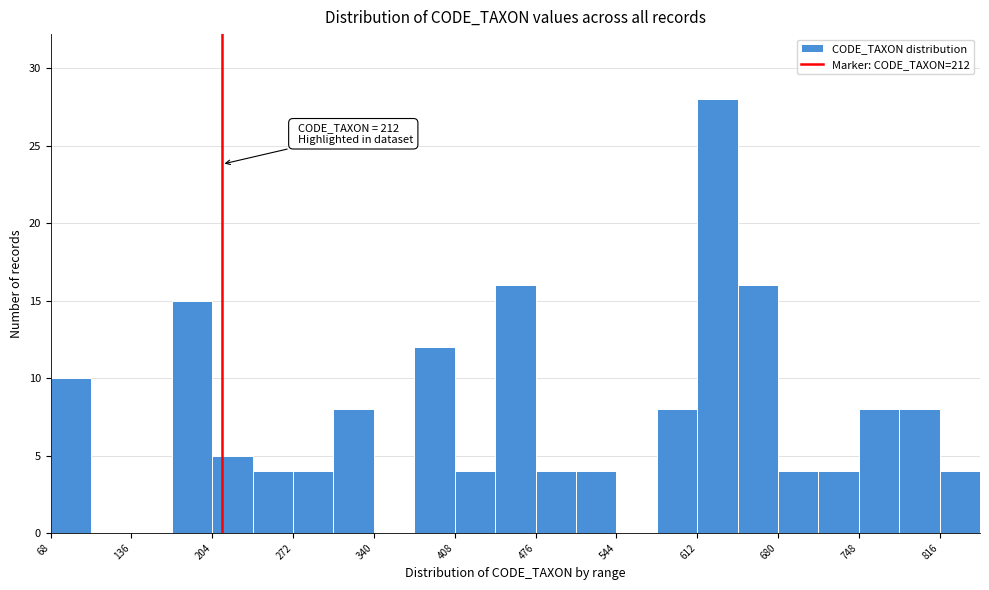

Around what value on the x-axis is the tallest bar? Give the approximate position of its centre, as read against the axis.

630